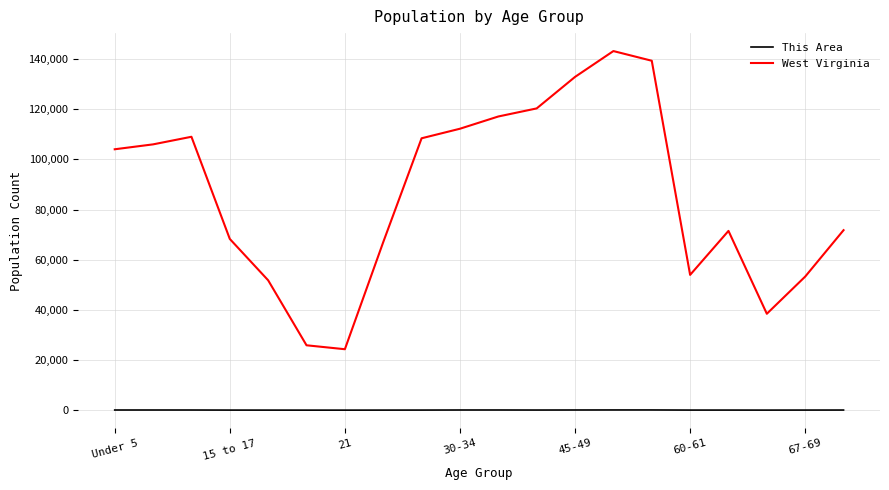

What are all the series names shown in the legend?

This Area, West Virginia